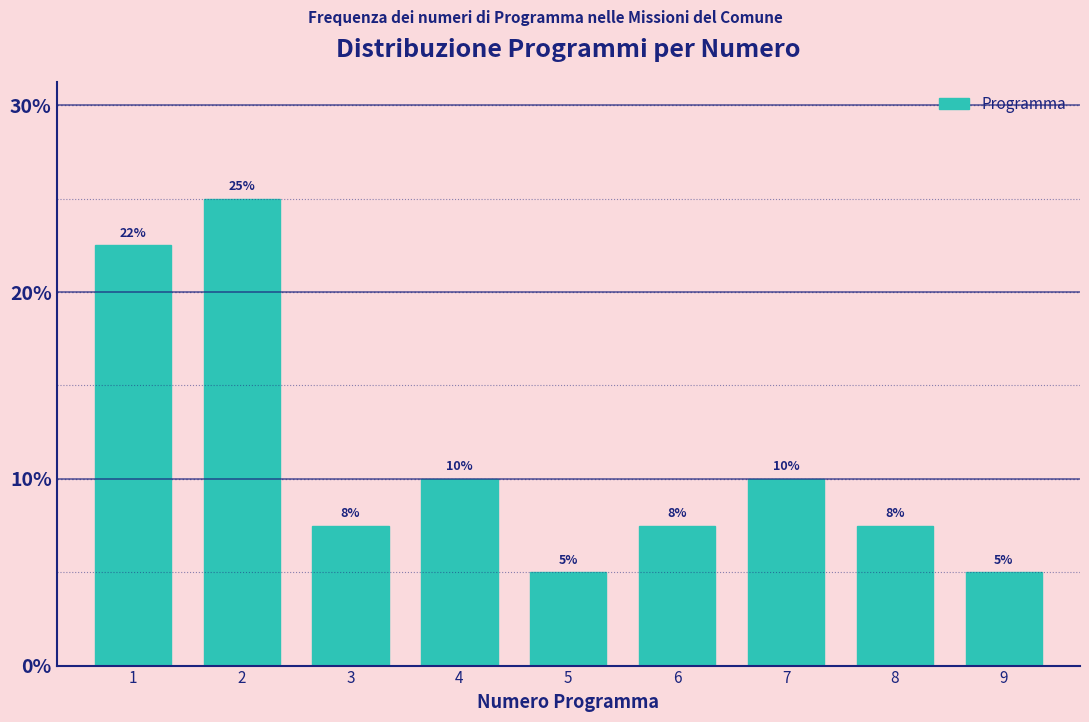

What is the value of the 3rd bar from the left?

7.5